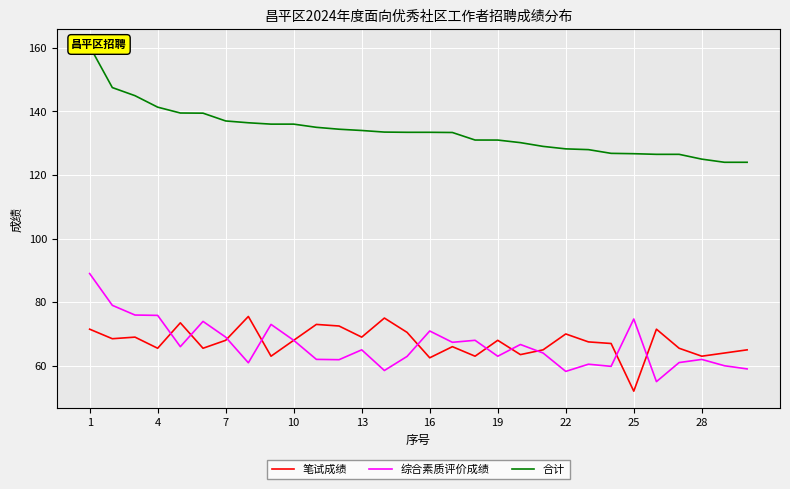

What is the minimum value for 综合素质评价成绩?

55.0